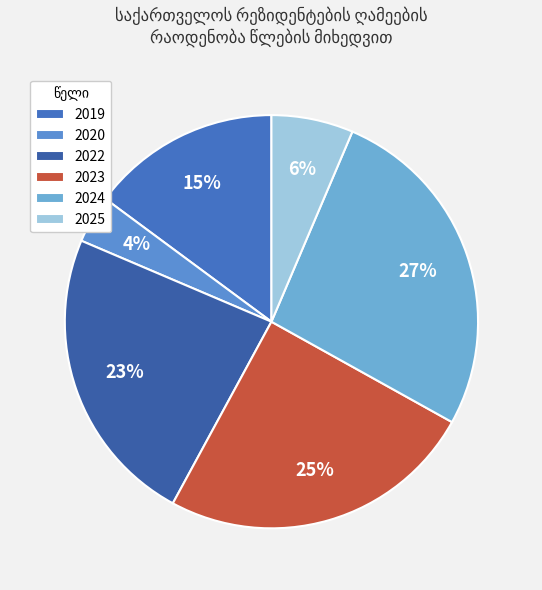

Which category has the biggest portion of the pie?

2024